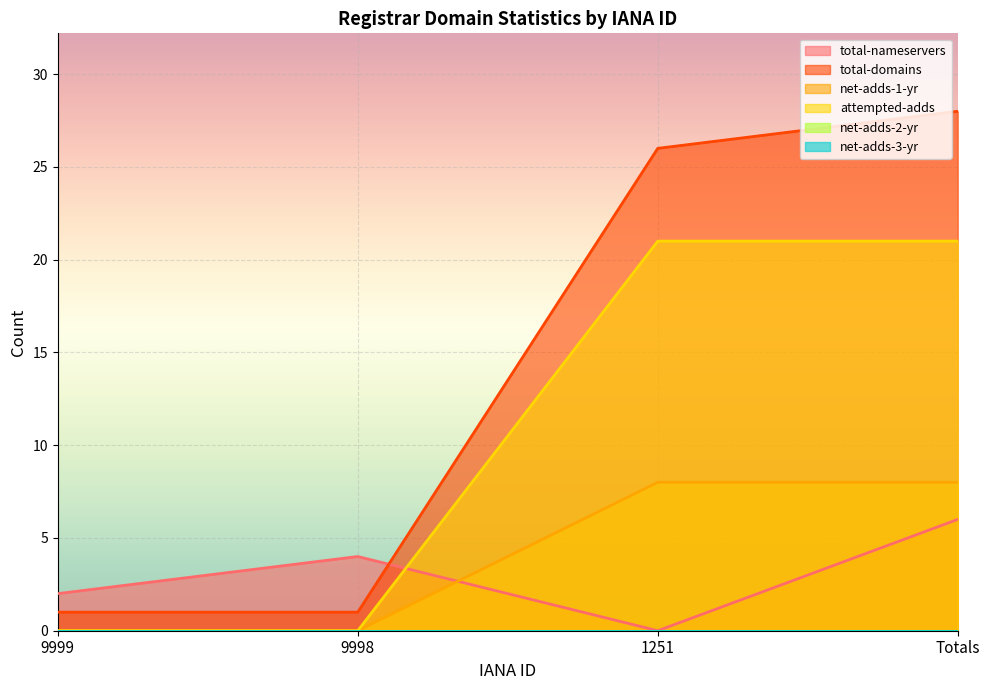

True or false: total-domains and attempted-adds cross at least once.

False